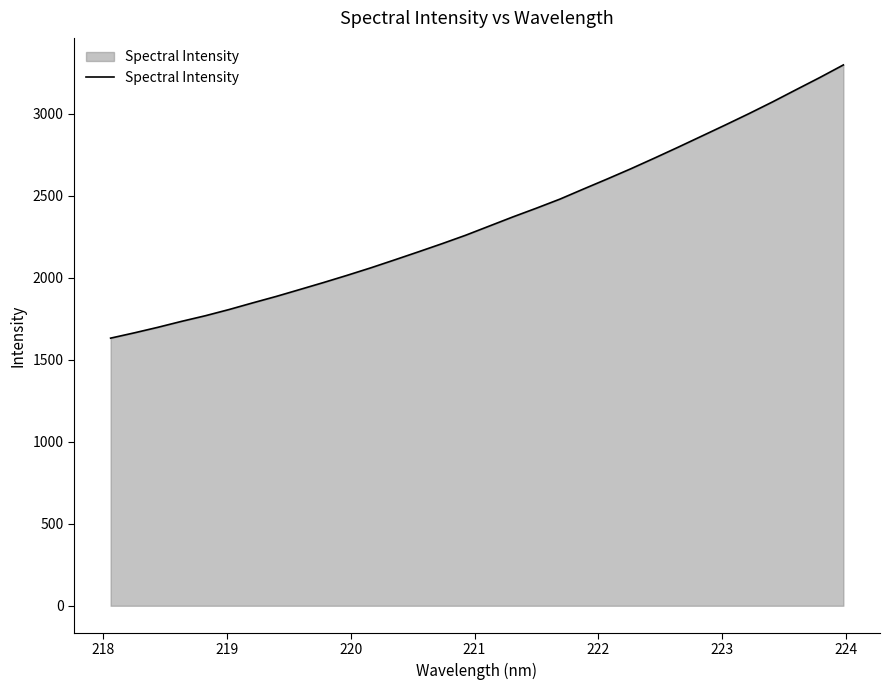

What is the difference between the maximum and minimum values?

1665.3